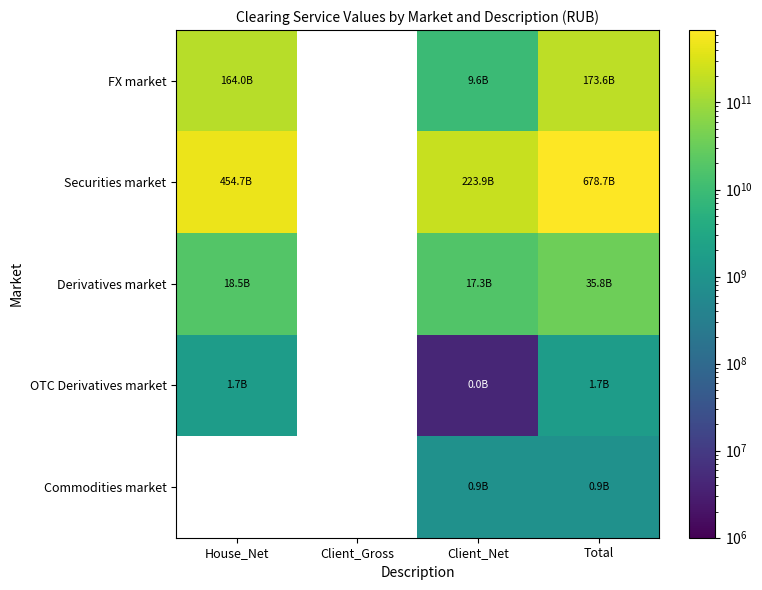

Which label corresponds to the largest value in the chart?

Total